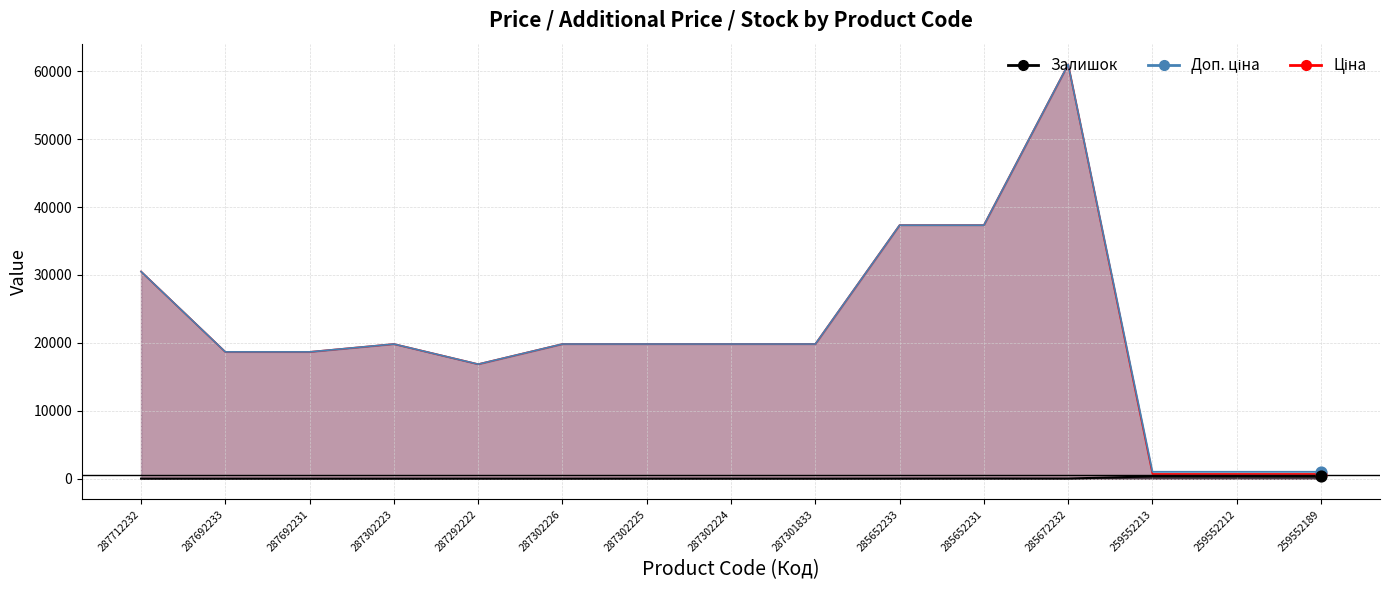

Which series has the largest total across all categories?

Доп. ціна